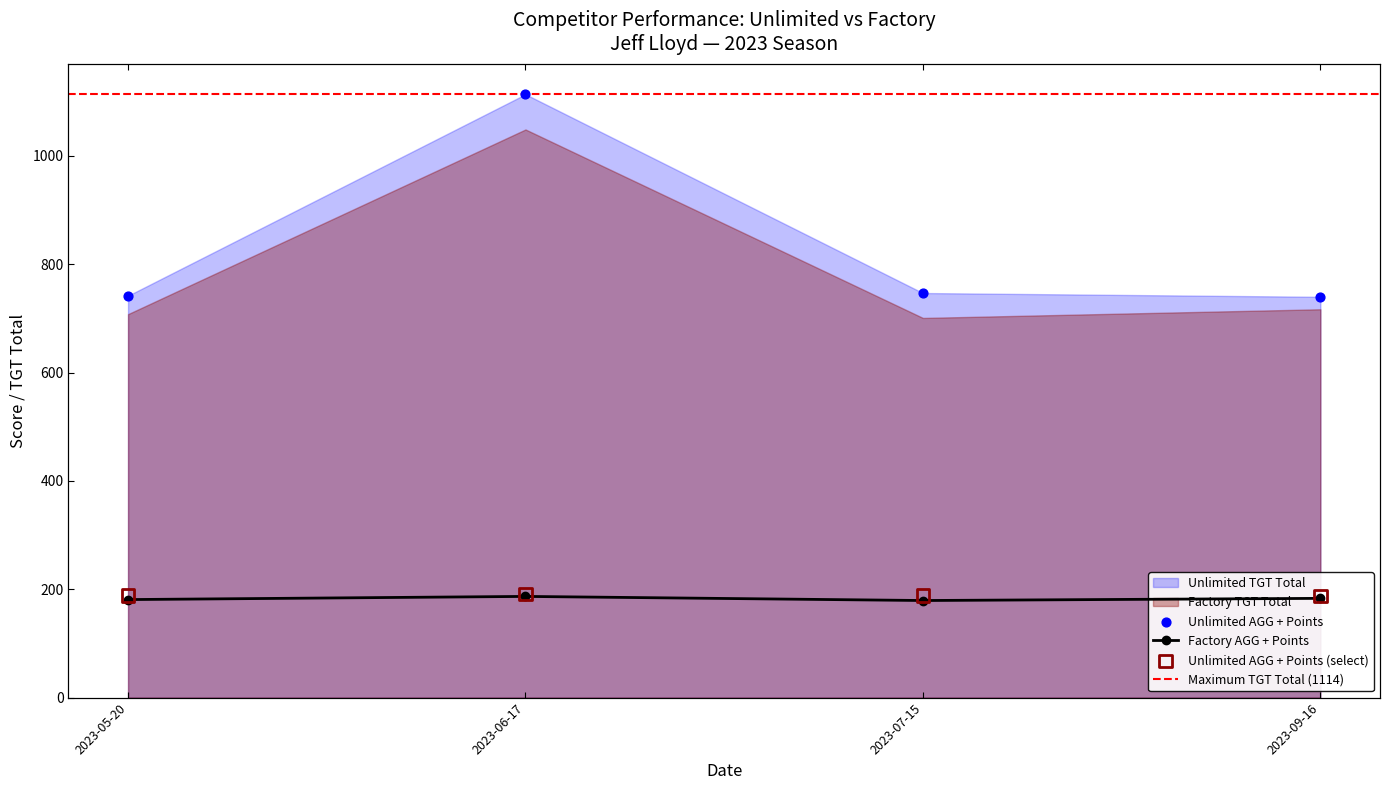

Which series has the largest total across all categories?

Unlimited TGT Total